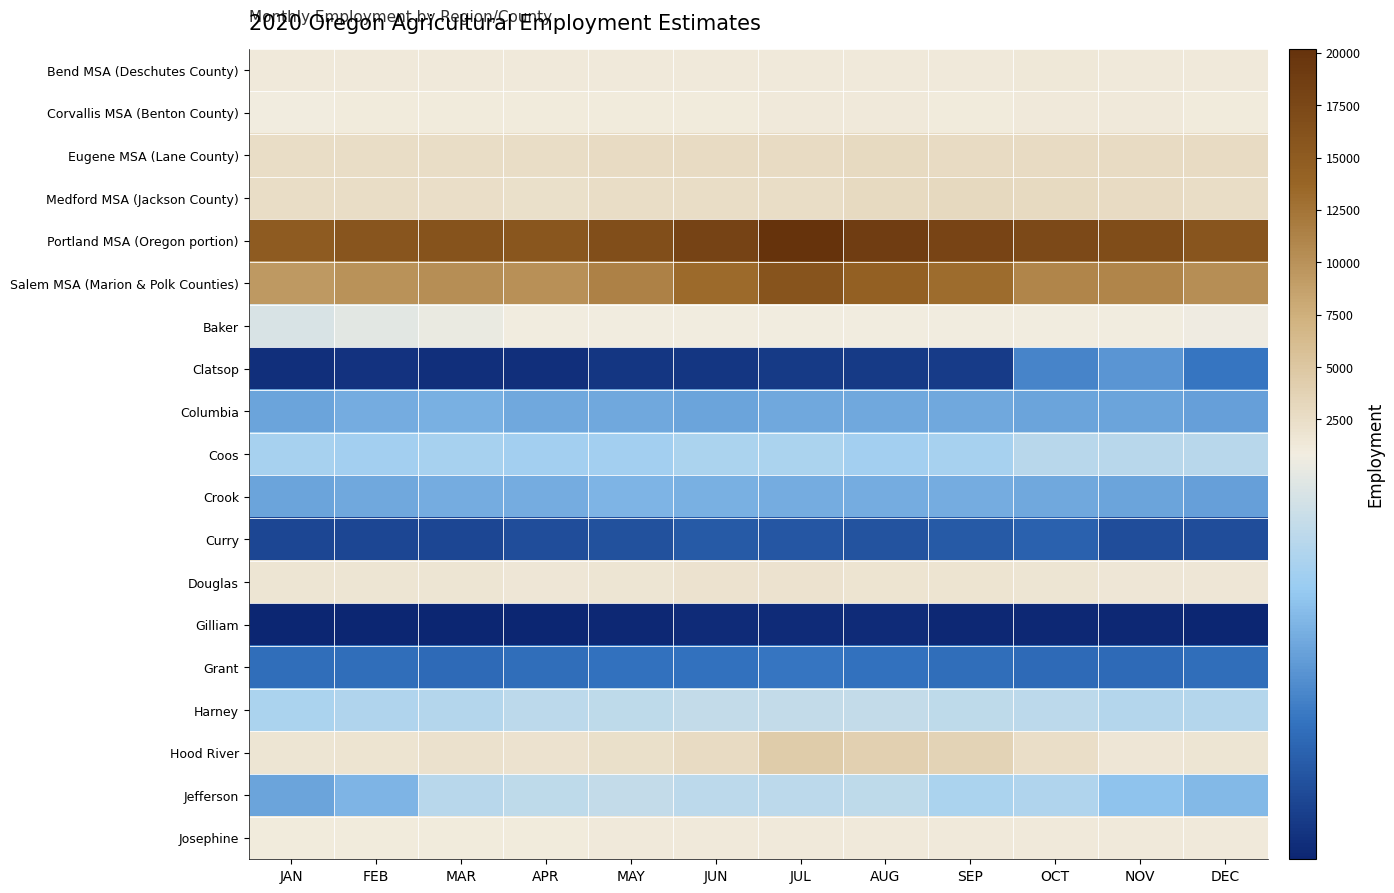

Reading left to right, extract all data points from this chart.

Bend MSA (Deschutes County): JAN=1180	FEB=1170	MAR=1180	APR=1210	MAY=1220	JUN=1240	JUL=1270	AUG=1290	SEP=1260	OCT=1340	NOV=1280	DEC=1250
Corvallis MSA (Benton County): JAN=980	FEB=1050	MAR=1050	APR=1060	MAY=1110	JUN=1130	JUL=1290	AUG=1240	SEP=1150	OCT=1170	NOV=1190	DEC=1060
Eugene MSA (Lane County): JAN=2540	FEB=2600	MAR=2600	APR=2610	MAY=2710	JUN=2740	JUL=2810	AUG=2830	SEP=2780	OCT=2800	NOV=2750	DEC=2710
Medford MSA (Jackson County): JAN=2570	FEB=2530	MAR=2480	APR=2300	MAY=2600	JUN=2550	JUL=2620	AUG=2900	SEP=2980	OCT=2950	NOV=2770	DEC=2640
Portland MSA (Oregon portion): JAN=14960	FEB=15660	MAR=16070	APR=15630	MAY=16600	JUN=17980	JUL=20190	AUG=18780	SEP=17790	OCT=17280	NOV=16850	DEC=15700
Salem MSA (Marion & Polk Counties): JAN=9330	FEB=9930	MAR=10330	APR=10210	MAY=11390	JUN=13340	JUL=15830	AUG=14420	SEP=13140	OCT=11070	NOV=11000	DEC=10350
Baker: JAN=780	FEB=810	MAR=830	APR=860	MAY=860	JUN=870	JUL=850	AUG=860	SEP=850	OCT=920	NOV=850	DEC=840
Clatsop: JAN=190	FEB=200	MAR=190	APR=190	MAY=210	JUN=210	JUL=220	AUG=220	SEP=230	OCT=440	NOV=480	DEC=400
Columbia: JAN=520	FEB=540	MAR=550	APR=530	MAY=530	JUN=520	JUL=530	AUG=530	SEP=530	OCT=520	NOV=520	DEC=510
Coos: JAN=660	FEB=650	MAR=660	APR=650	MAY=650	JUN=670	JUL=670	AUG=650	SEP=660	OCT=700	NOV=700	DEC=700
Crook: JAN=520	FEB=530	MAR=540	APR=540	MAY=560	JUN=550	JUL=540	AUG=540	SEP=540	OCT=530	NOV=520	DEC=510
Curry: JAN=260	FEB=260	MAR=260	APR=280	MAY=290	JUN=320	JUL=310	AUG=300	SEP=320	OCT=340	NOV=280	DEC=280
Douglas: JAN=1680	FEB=1700	MAR=1660	APR=1560	MAY=1730	JUN=2020	JUL=1950	AUG=1830	SEP=1840	OCT=1630	NOV=1580	DEC=1590
Gilliam: JAN=160	FEB=160	MAR=160	APR=160	MAY=170	JUN=180	JUL=180	AUG=180	SEP=170	OCT=170	NOV=170	DEC=160
Grant: JAN=380	FEB=380	MAR=370	APR=380	MAY=390	JUN=390	JUL=400	AUG=390	SEP=380	OCT=370	NOV=370	DEC=380
Harney: JAN=670	FEB=680	MAR=690	APR=710	MAY=720	JUN=730	JUL=730	AUG=730	SEP=720	OCT=710	NOV=690	DEC=690
Hood River: JAN=1640	FEB=1880	MAR=2070	APR=1930	MAY=2310	JUN=2760	JUL=4360	AUG=4000	SEP=3710	OCT=2390	NOV=1590	DEC=1690
Jefferson: JAN=520	FEB=560	MAR=700	APR=720	MAY=730	JUN=710	JUL=710	AUG=720	SEP=670	OCT=680	NOV=600	DEC=570
Josephine: JAN=1130	FEB=1100	MAR=1090	APR=1090	MAY=1170	JUN=1220	JUL=1200	AUG=1180	SEP=1190	OCT=1270	NOV=1210	DEC=1170